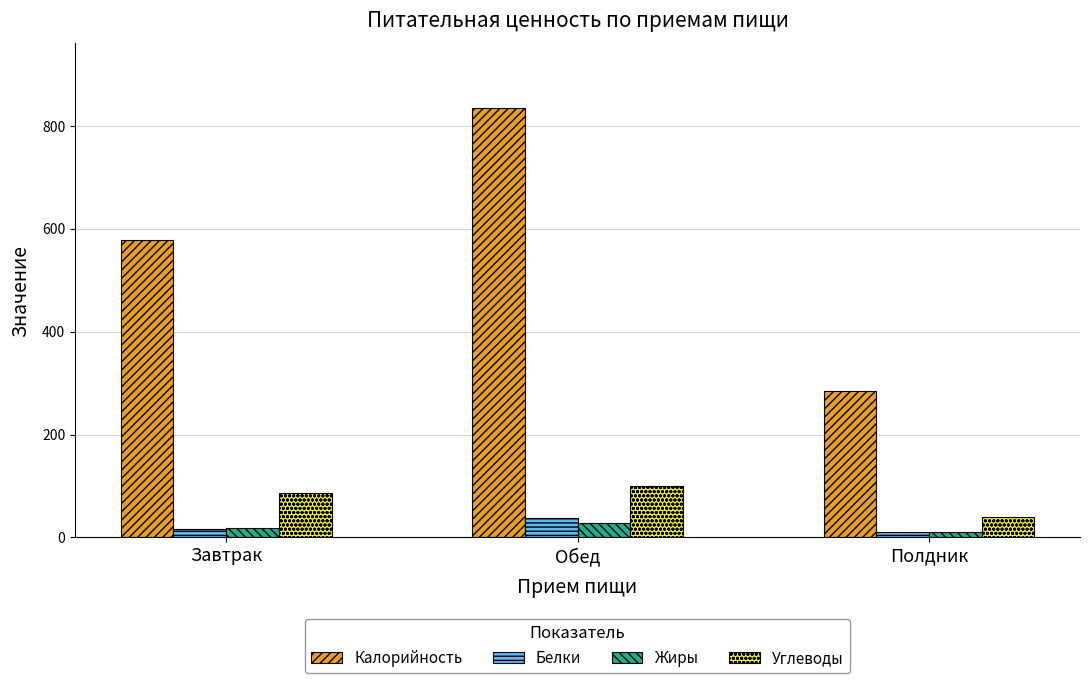

Reading left to right, what are all the values shown in this chart?

Калорийность: Завтрак=578.0	Обед=835.0	Полдник=285.0
Белки: Завтрак=16.2	Обед=37.8	Полдник=10.1
Жиры: Завтрак=19.0	Обед=28.4	Полдник=9.7
Углеводы: Завтрак=85.4	Обед=99.5	Полдник=39.3